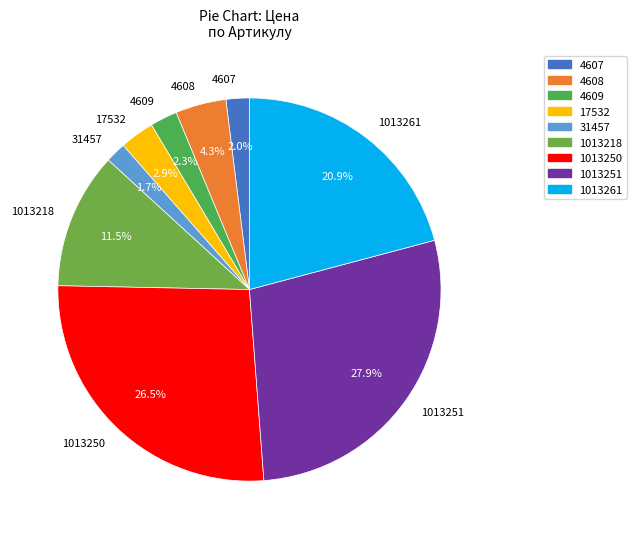

To the nearest percent, what is the combined percentage of 4608 and 1013261?

25%